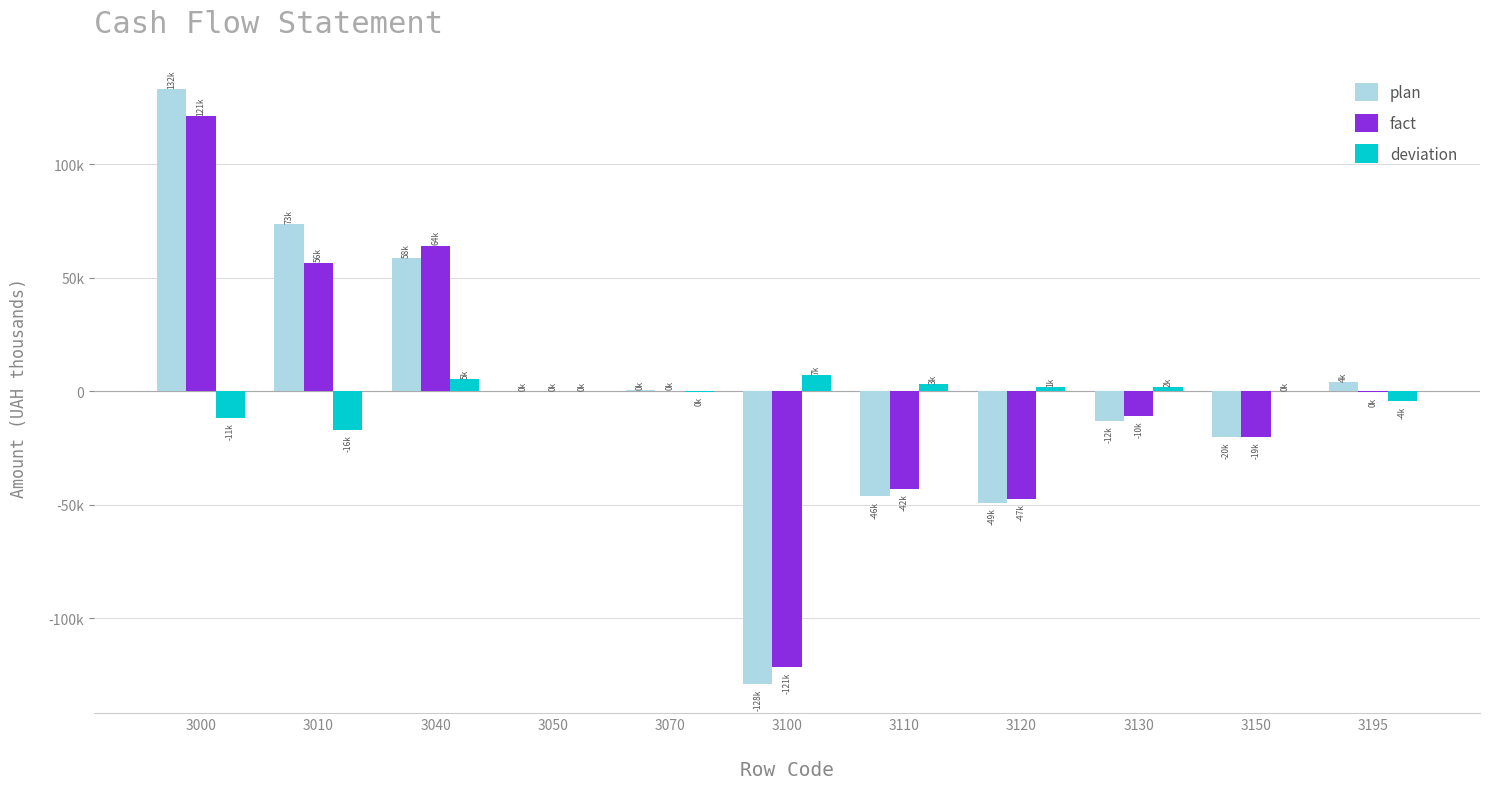

List the series in order of their overall mean, lowest first.

deviation, fact, plan